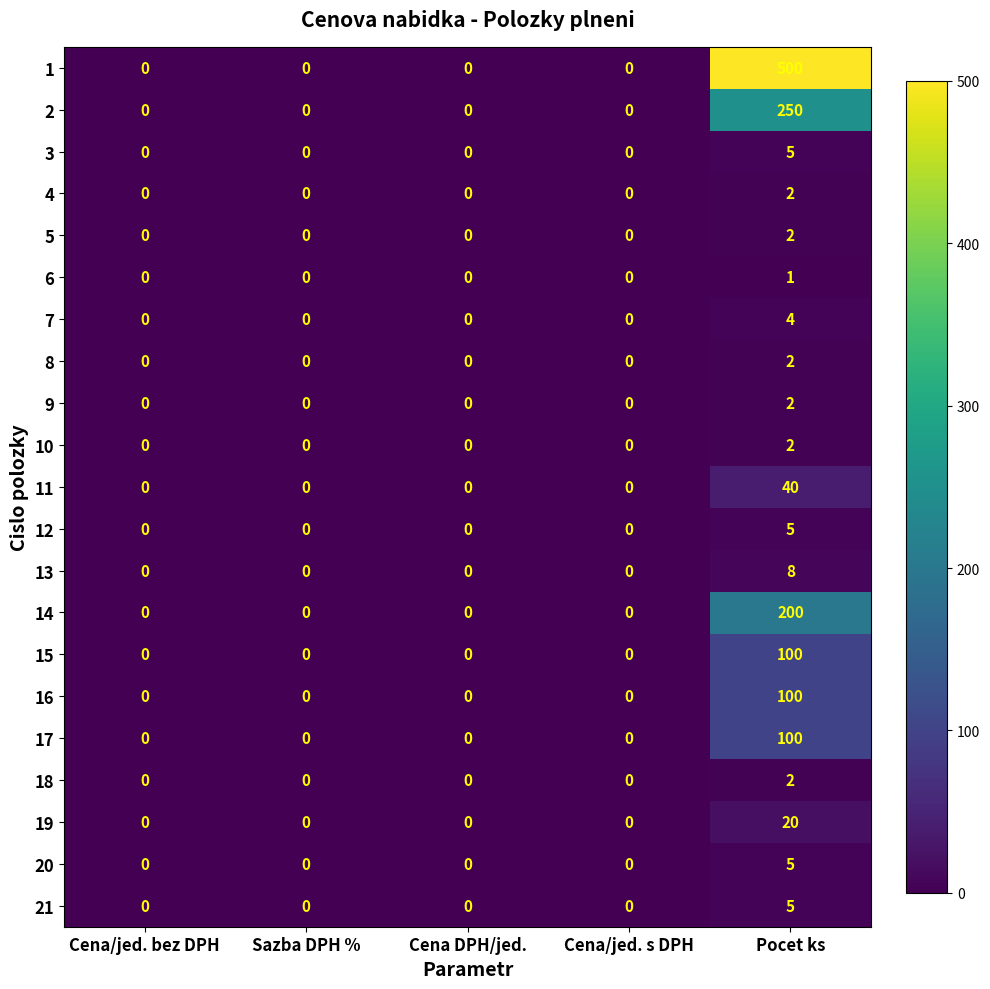

What is the maximum value shown in the chart?

500